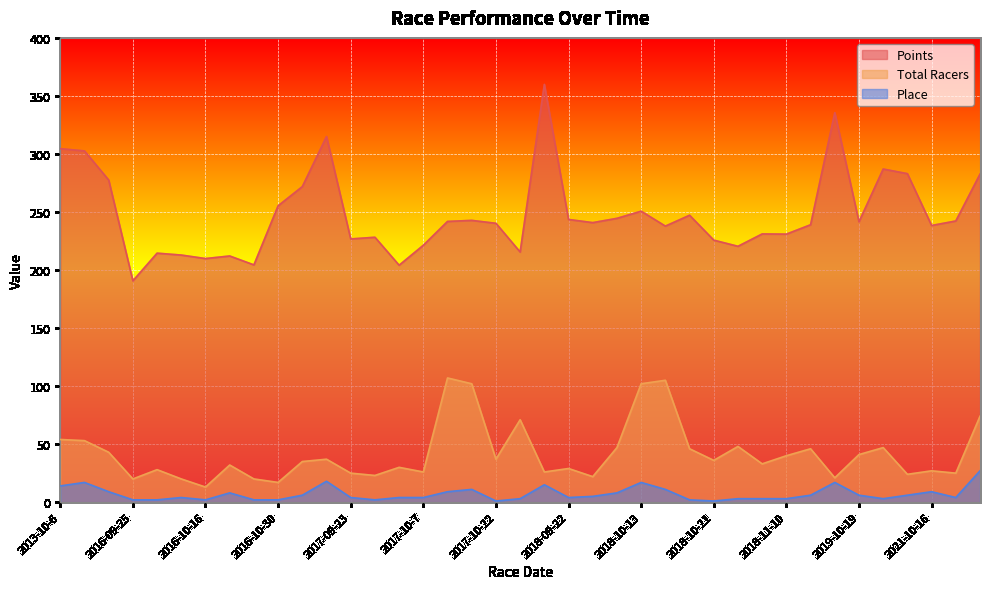

Where is Total Racers nearest to the value 60?

2013-10-6